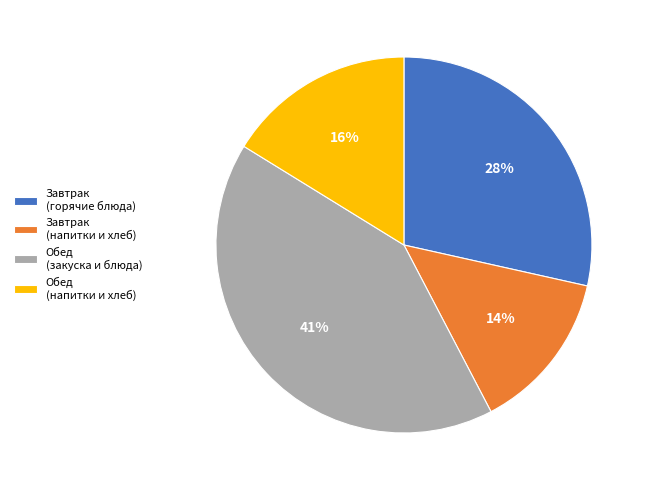

To the nearest percent, what is the difference between the Обед (напитки и хлеб) and Обед (закуска и блюда) slice percentages?

25%